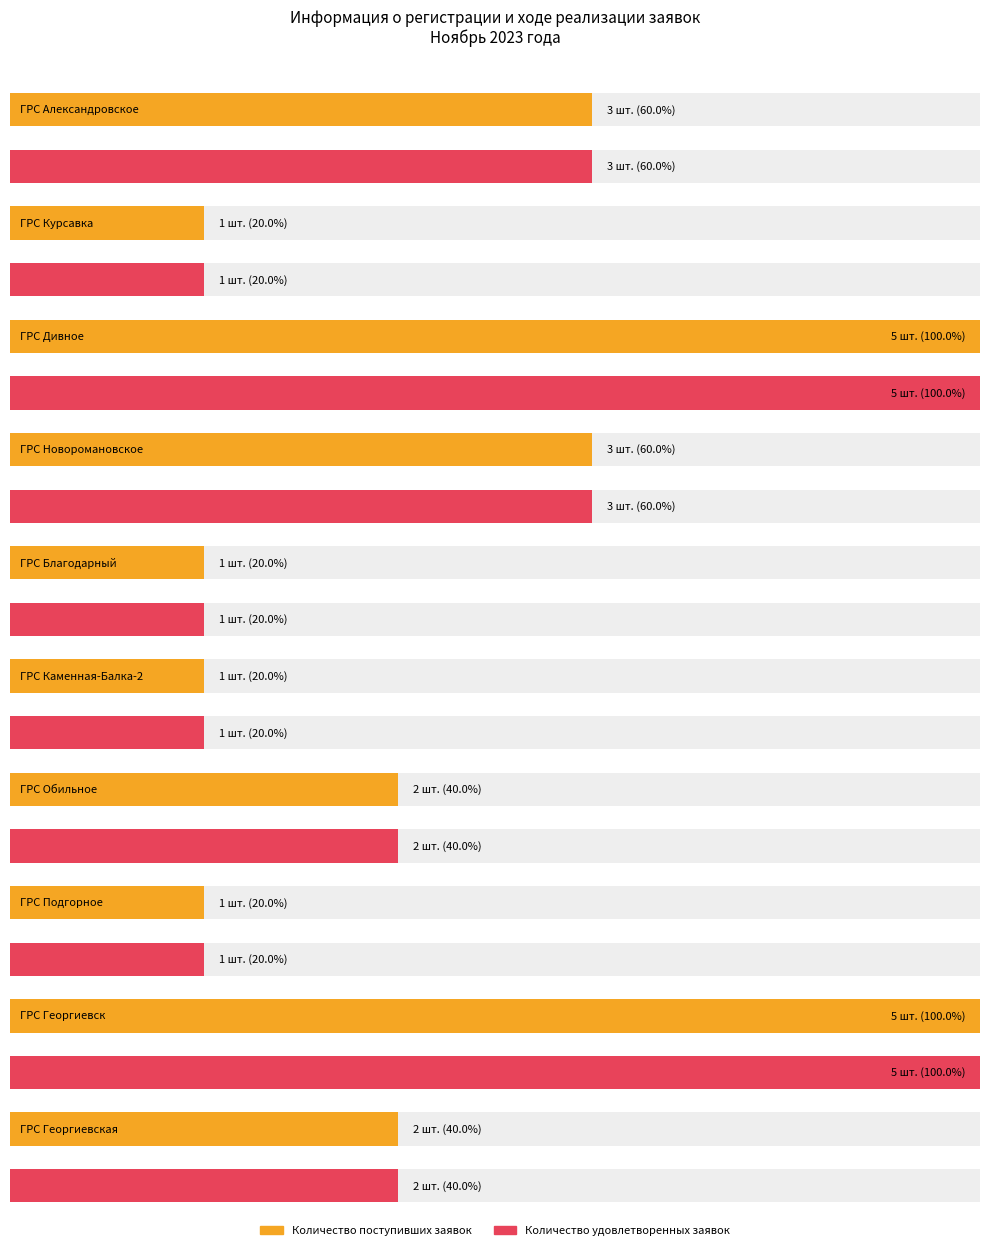

Which series has the largest range (max minus min)?

Количество поступивших заявок